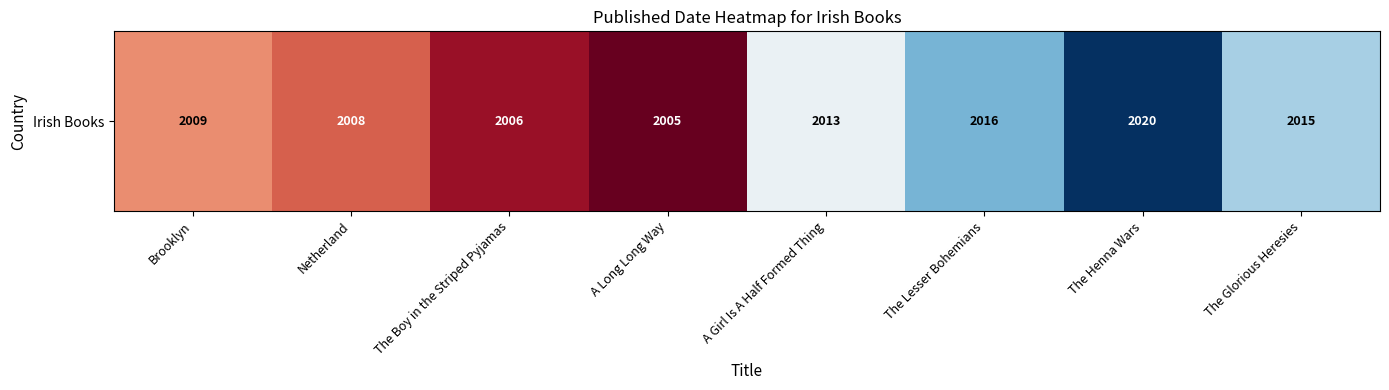

Is it true that the value at The Boy in the Striped Pyjamas is 2006?

True